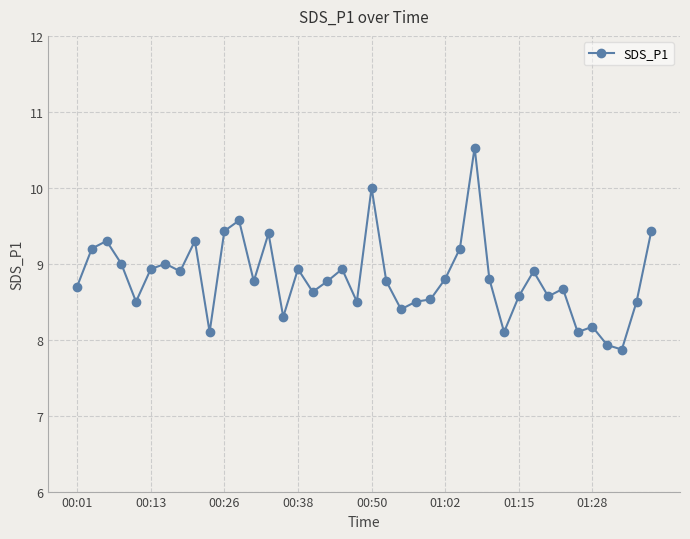

What is the sum of all values?

352.5